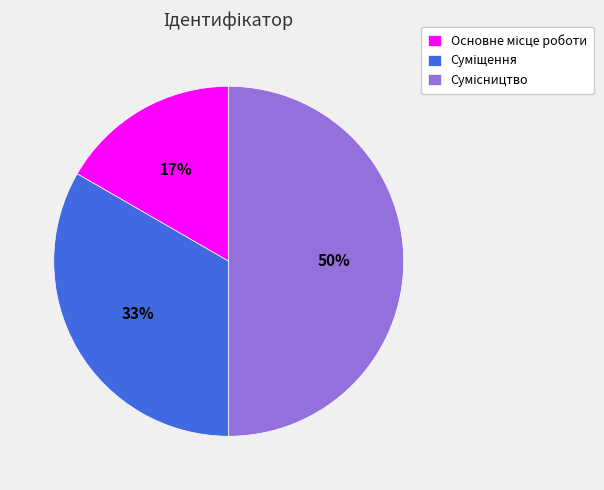

To the nearest percent, what is the difference between the largest and smallest slice percentages?

33%